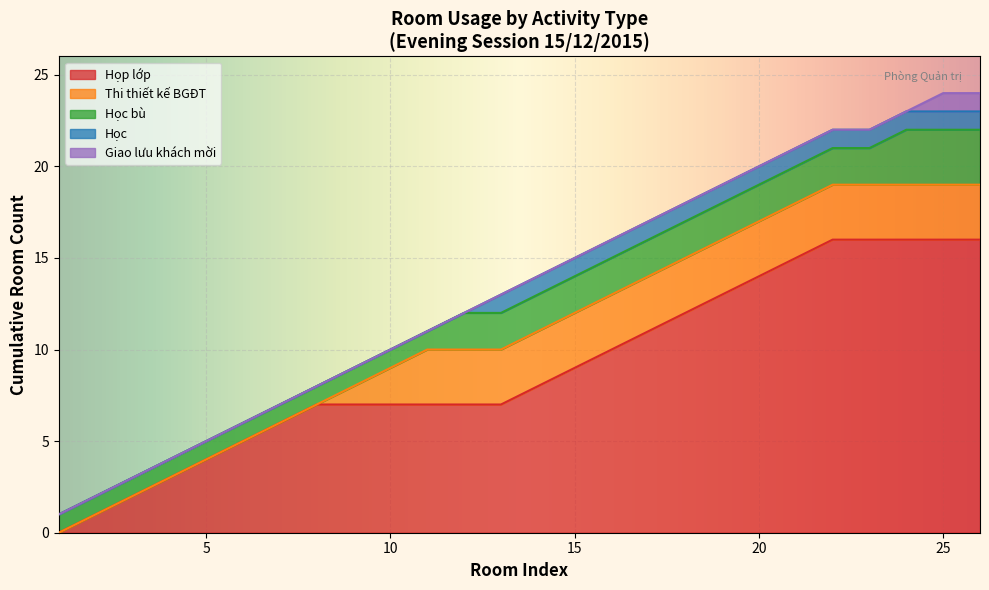

What is the maximum value for Họp lớp?

16